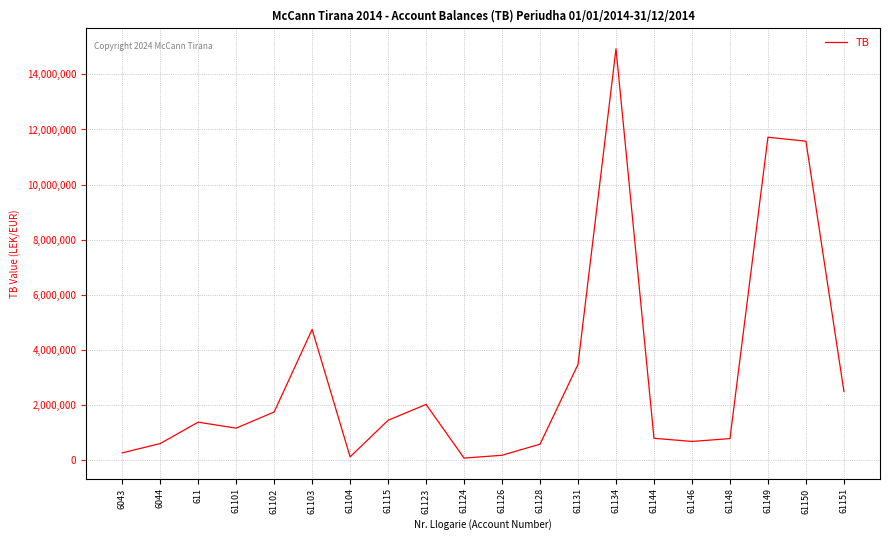

The value at 61150 is 19689323.7. True or false?

False